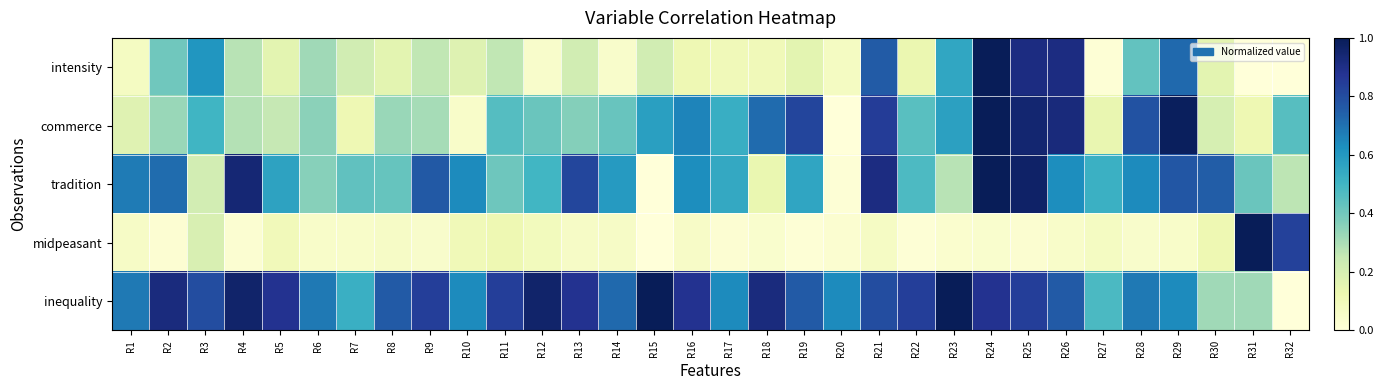

What is the spread (max minus min) of values at R26?

0.9